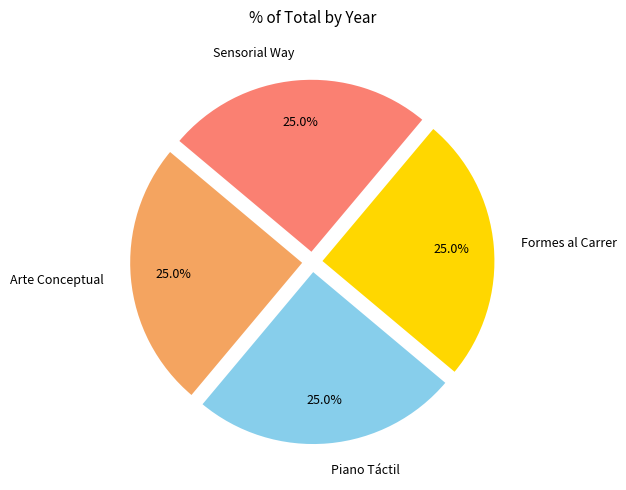

How many slices are in this pie chart?

4